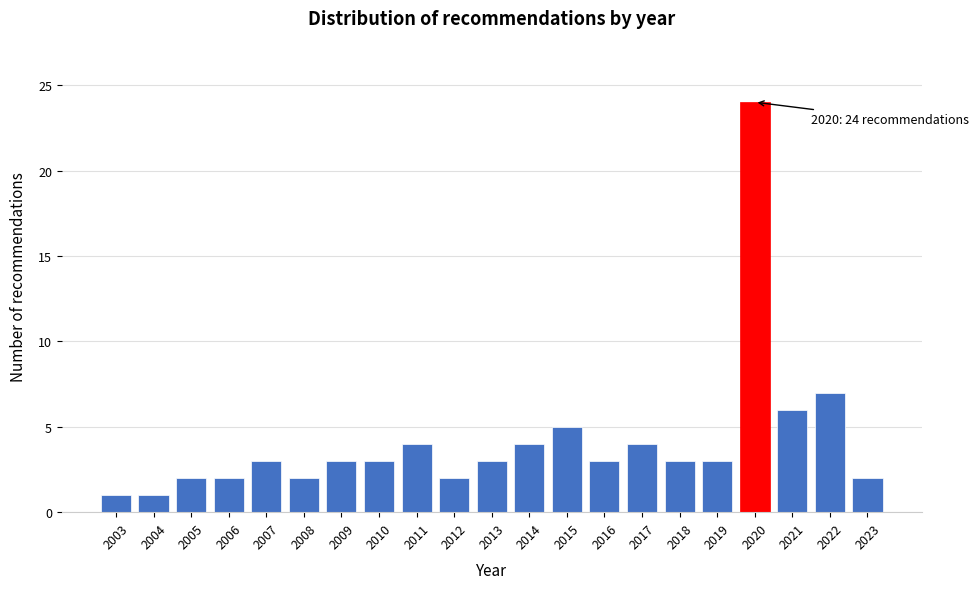

Reading left to right, what are all the values shown in this chart?

1	1	2	2	3	2	3	3	4	2	3	4	5	3	4	3	3	24	6	7	2